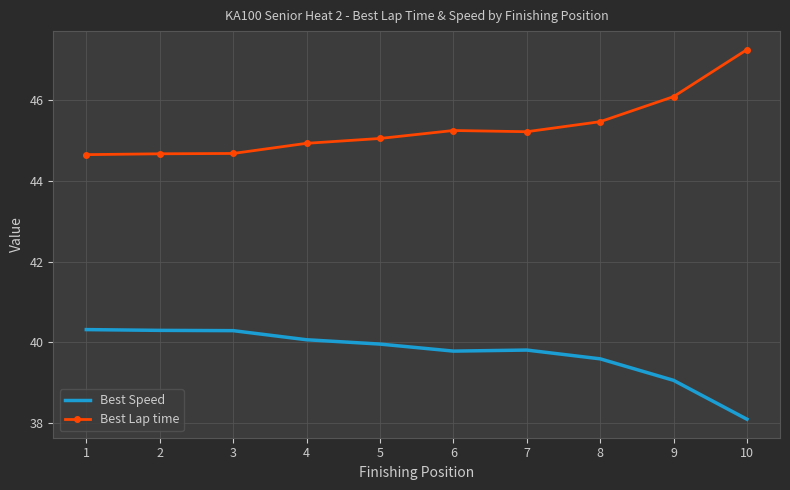

Is it true that Best Speed equals 40.3 at 3?

True